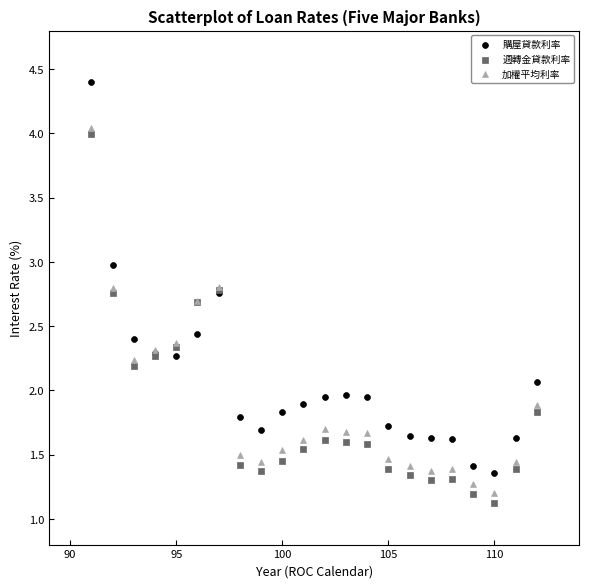

Which series has the widest spread of Y values?

購屋貸款利率